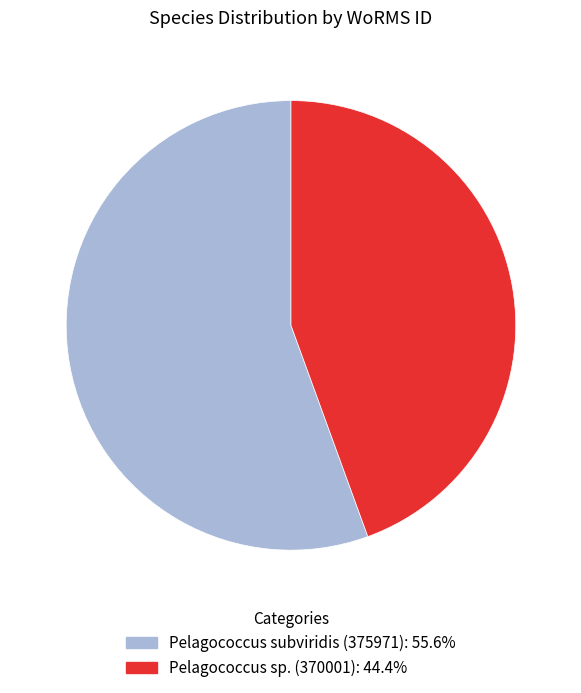

Is there any slice that represents more than half of the pie?

Yes